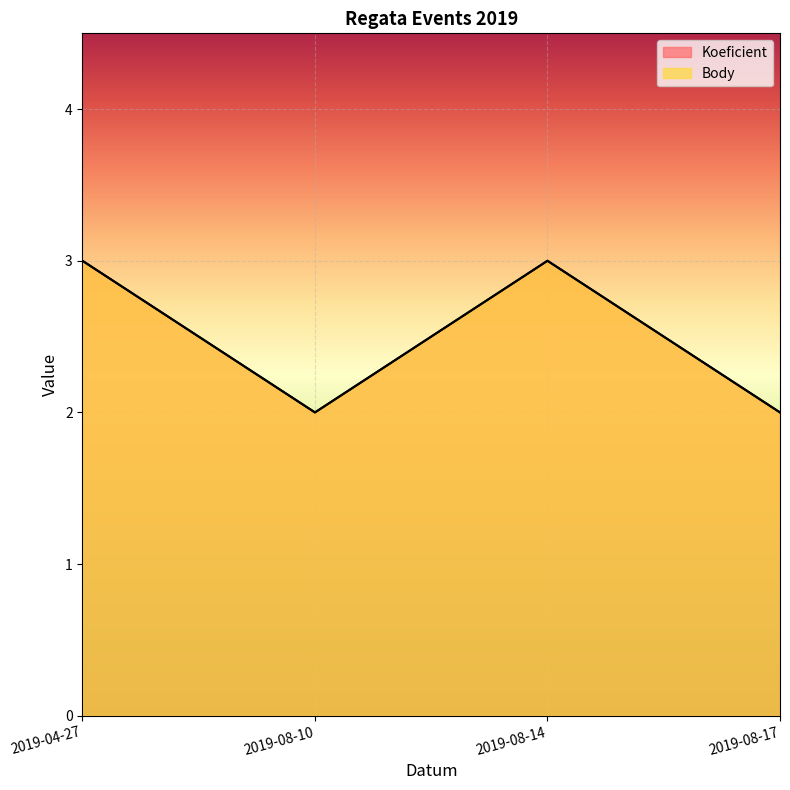

What is the difference between the second highest and minimum values in the Body series?

1